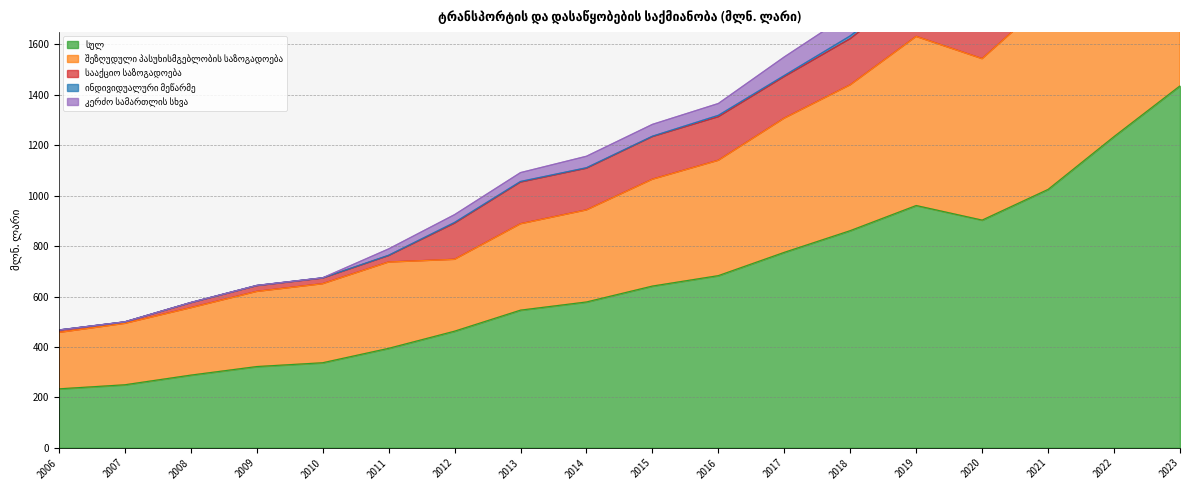

Which series changed the most between 2007 and 2021?

სულ